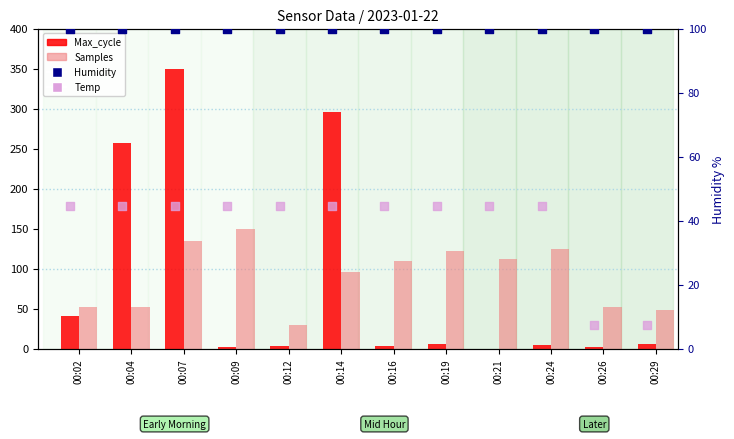

Which series has the largest Y range (max minus min)?

Max_cycle (normalized)